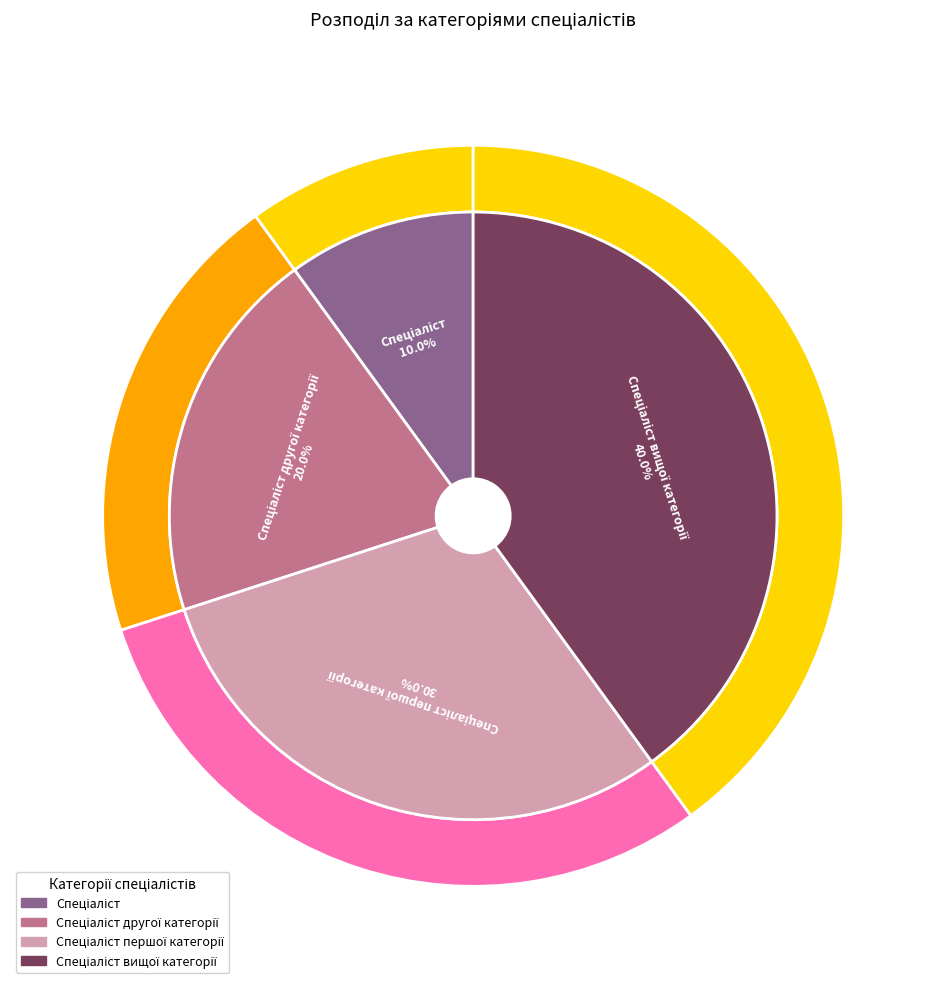

Is it true that Спеціаліст першої категорії is 30% of the pie?

True